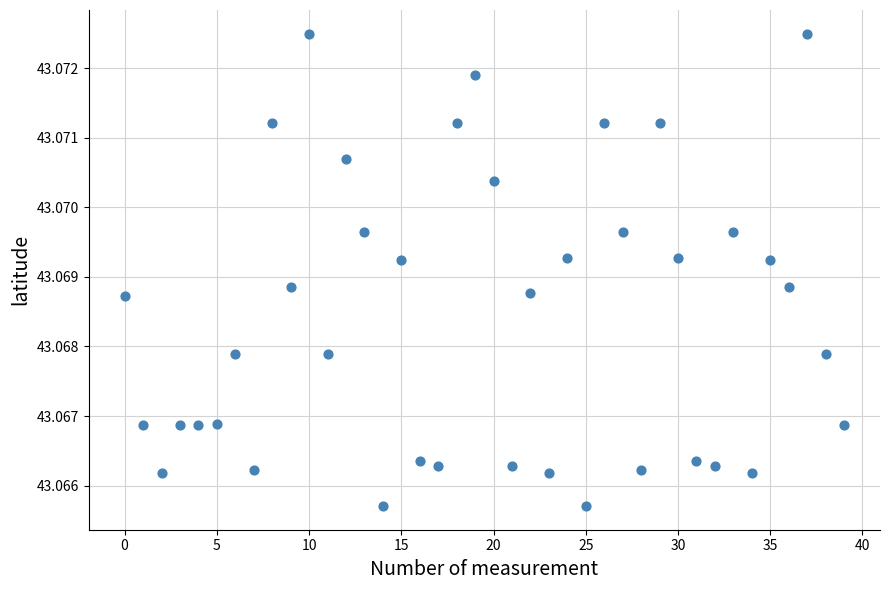

How many data points are displayed?

40